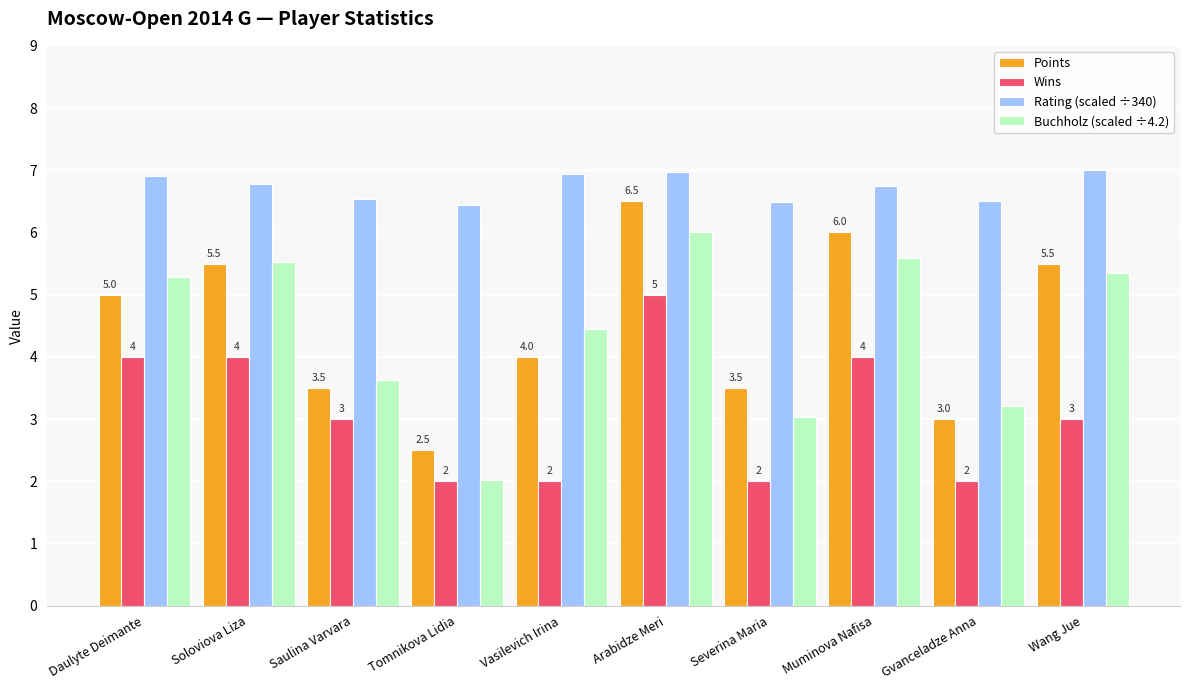

Rank the series by their maximum value, from highest to lowest.

Rating (scaled ÷340), Points, Buchholz (scaled ÷4.2), Wins